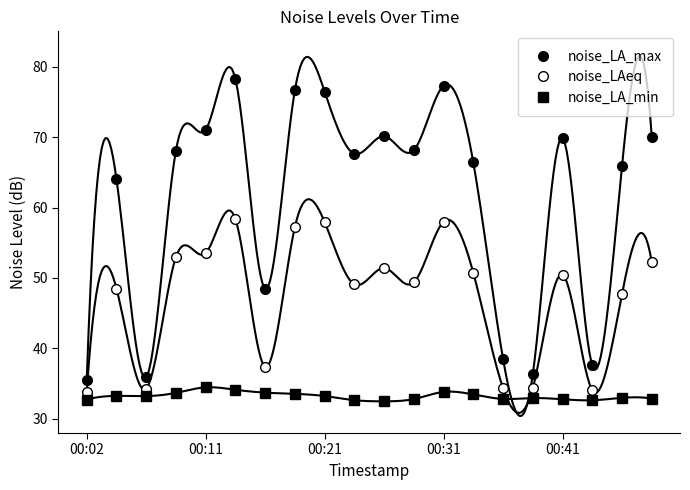

How many values in the noise_LAeq series exceed 50?

10